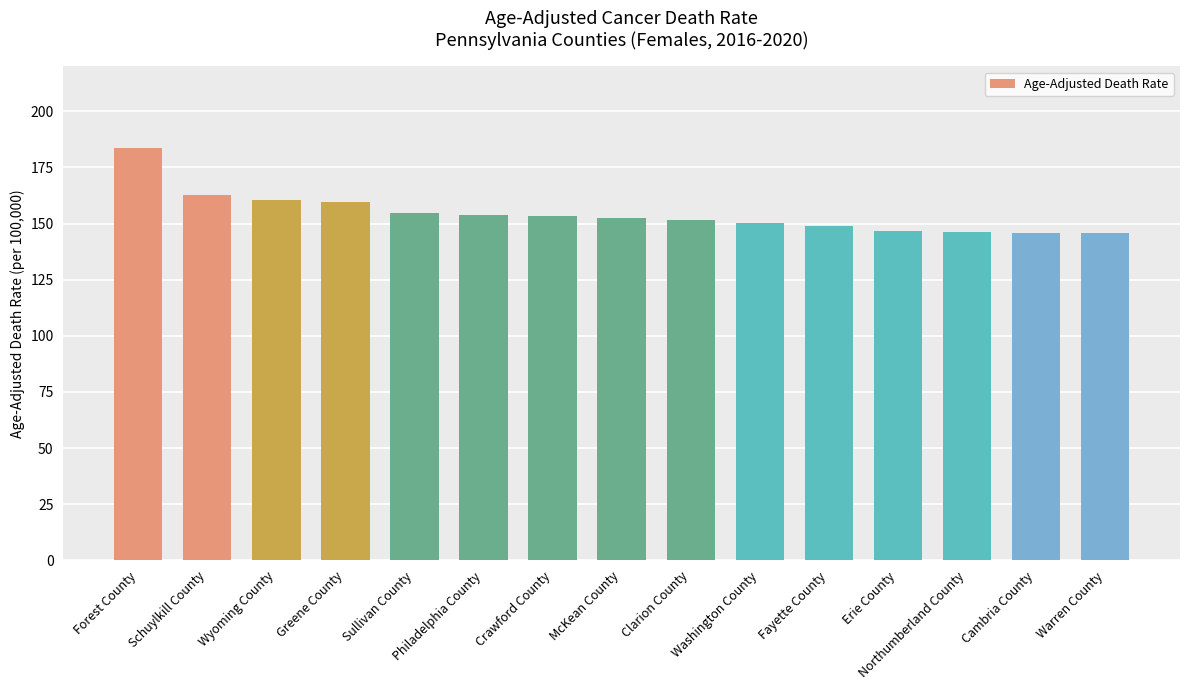

What position from the right is Schuylkill County?

14